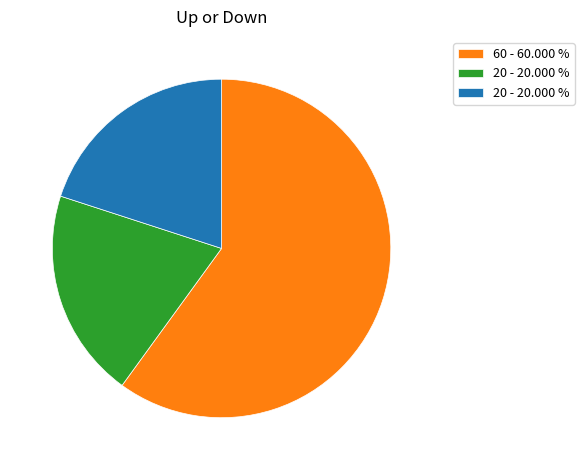

Is there any slice that represents more than half of the pie?

Yes